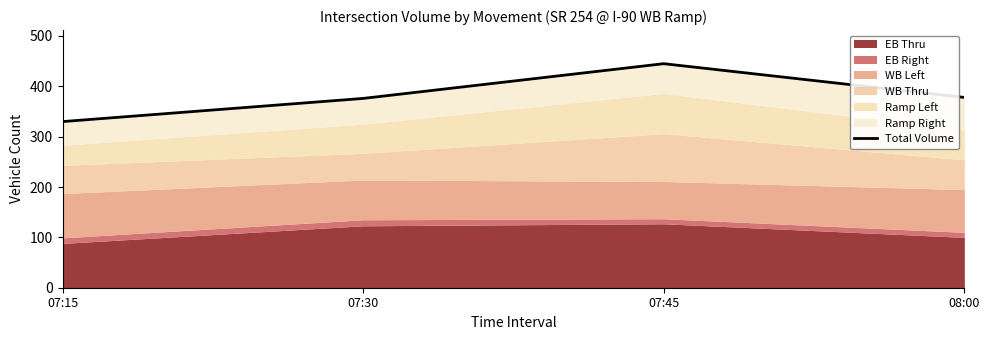

What is the sum of the values at 07:30 and 07:15?

706